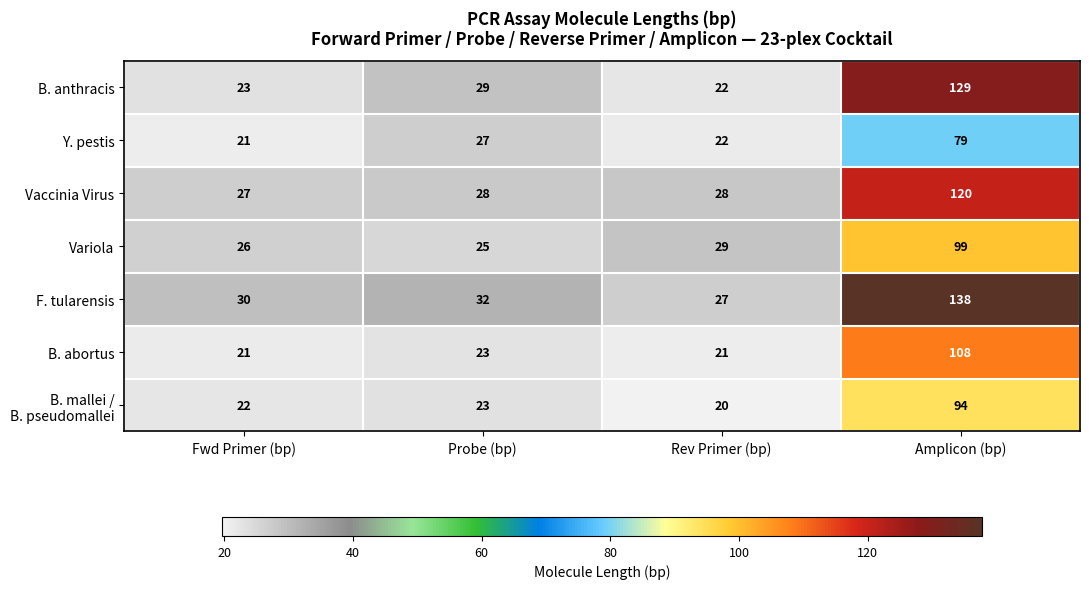

Which series has the largest total across all categories?

F. tularensis